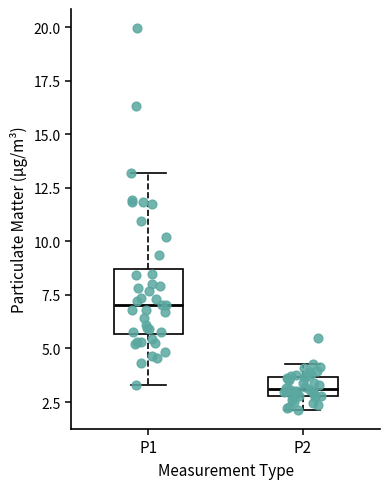

Which box has the lowest median line?

P2